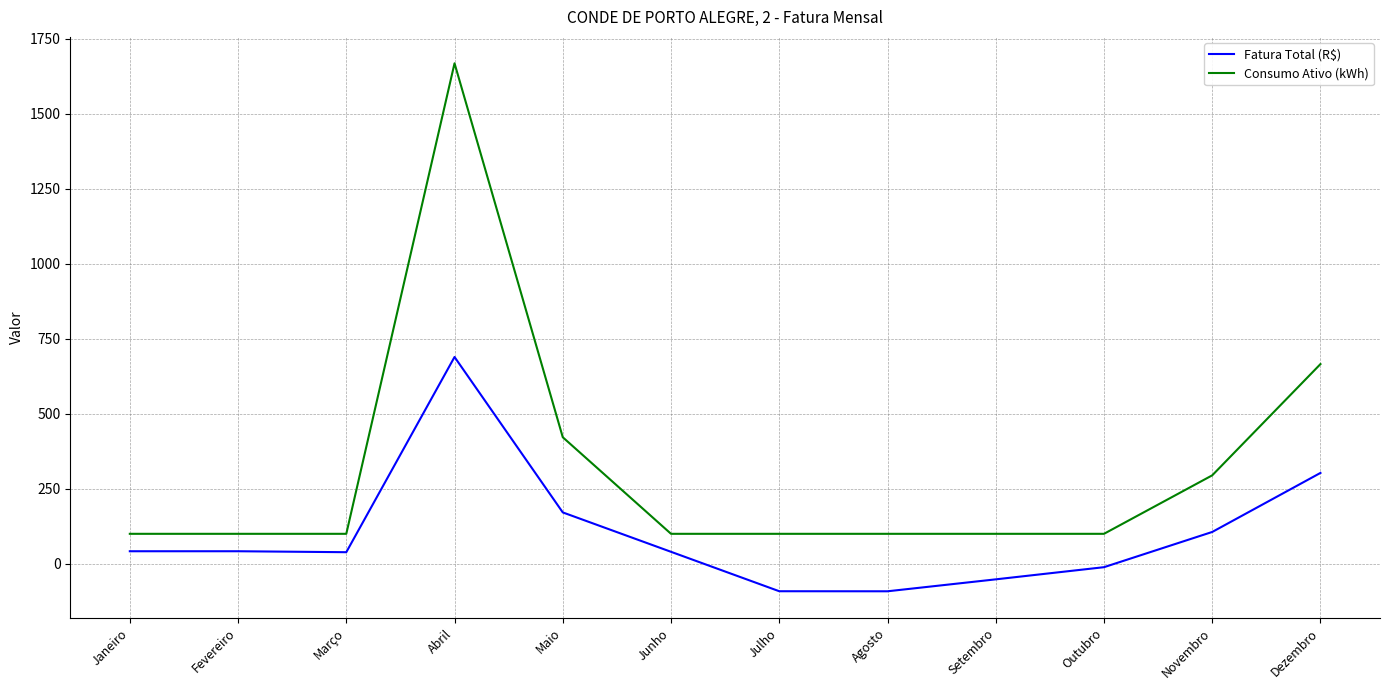

How many lines are shown in the chart?

2